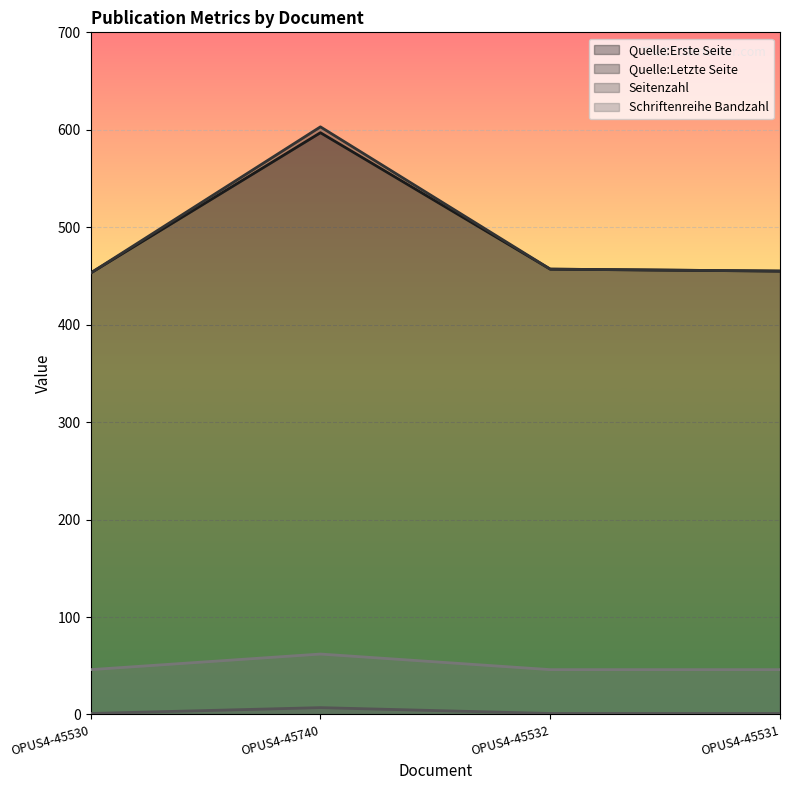

True or false: Schriftenreihe Bandzahl has more than 0 interior local peaks.

True